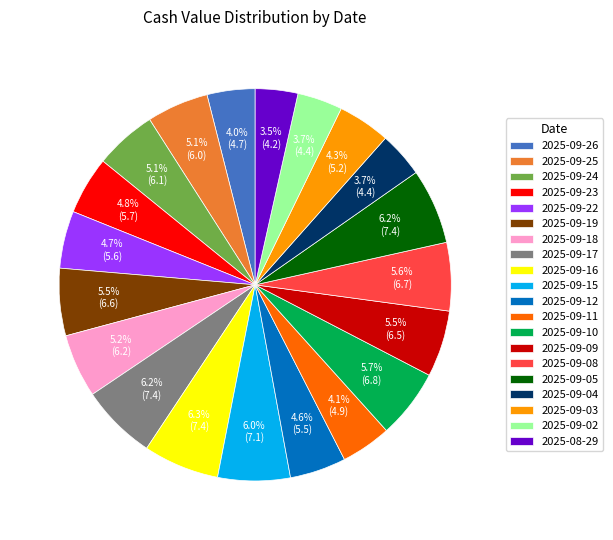

Is there any slice that represents more than half of the pie?

No